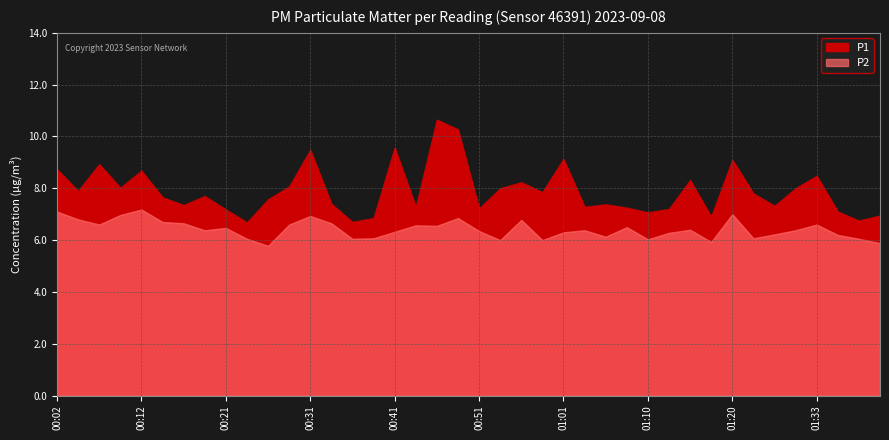

What is the sum of the P2 values at 00:19 and 00:34?

13.0